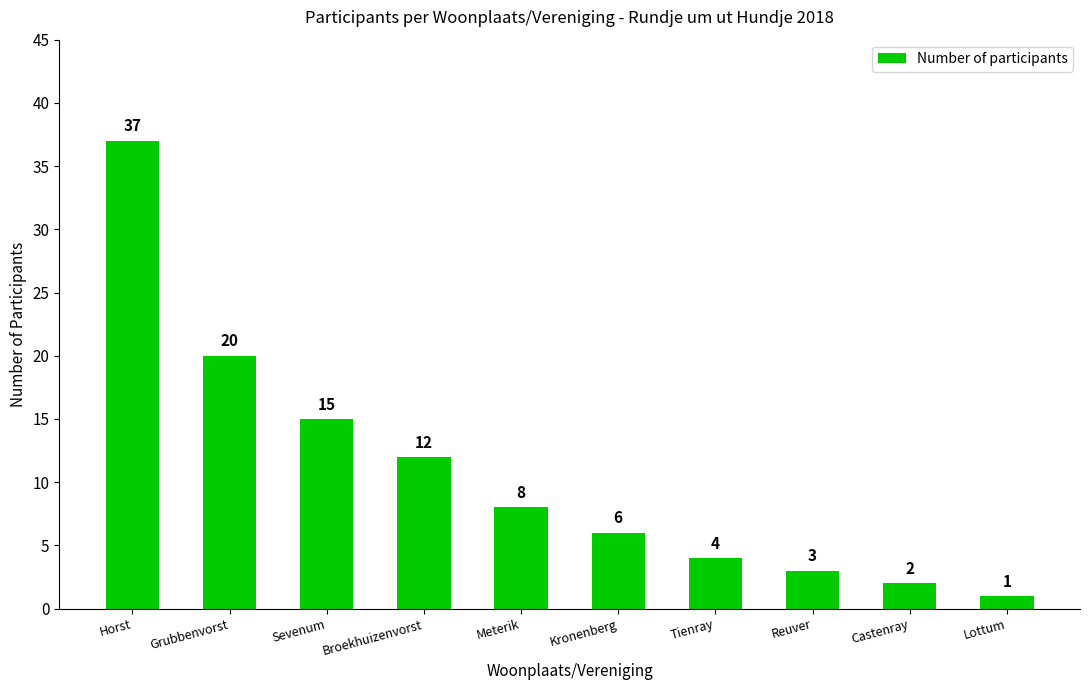

Are the bars grouped side by side (vs. stacked)?

No